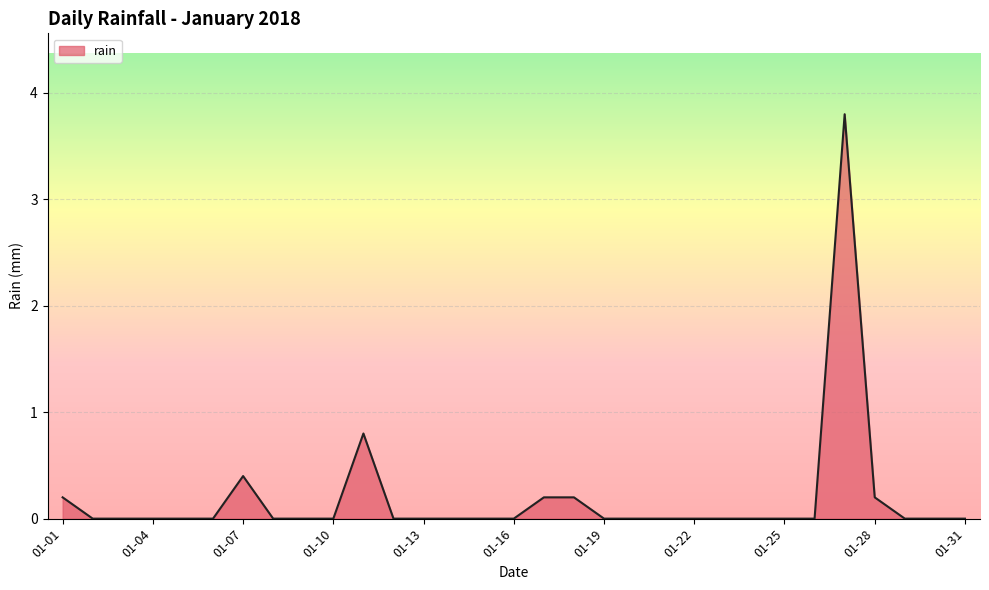

What is the greatest value displayed?

3.8